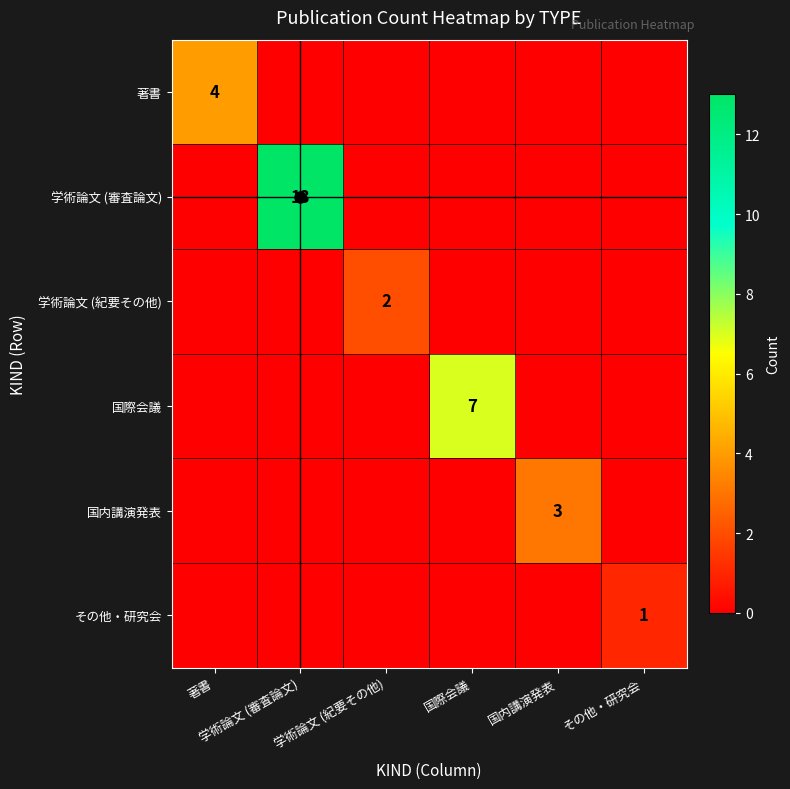

Count the 著書 values in the range 0 to 1.

5